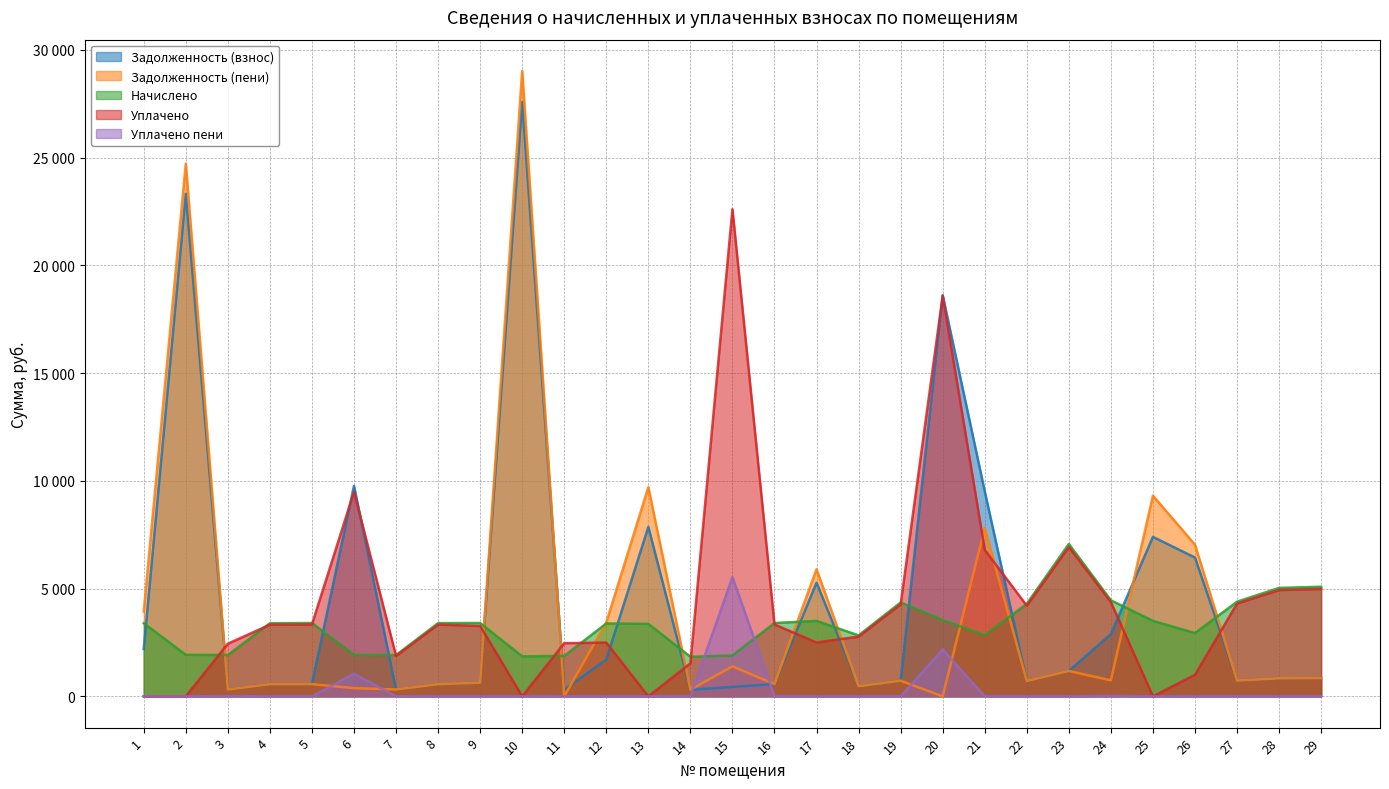

Where is Уплачено пени nearest to the value 2767?

20